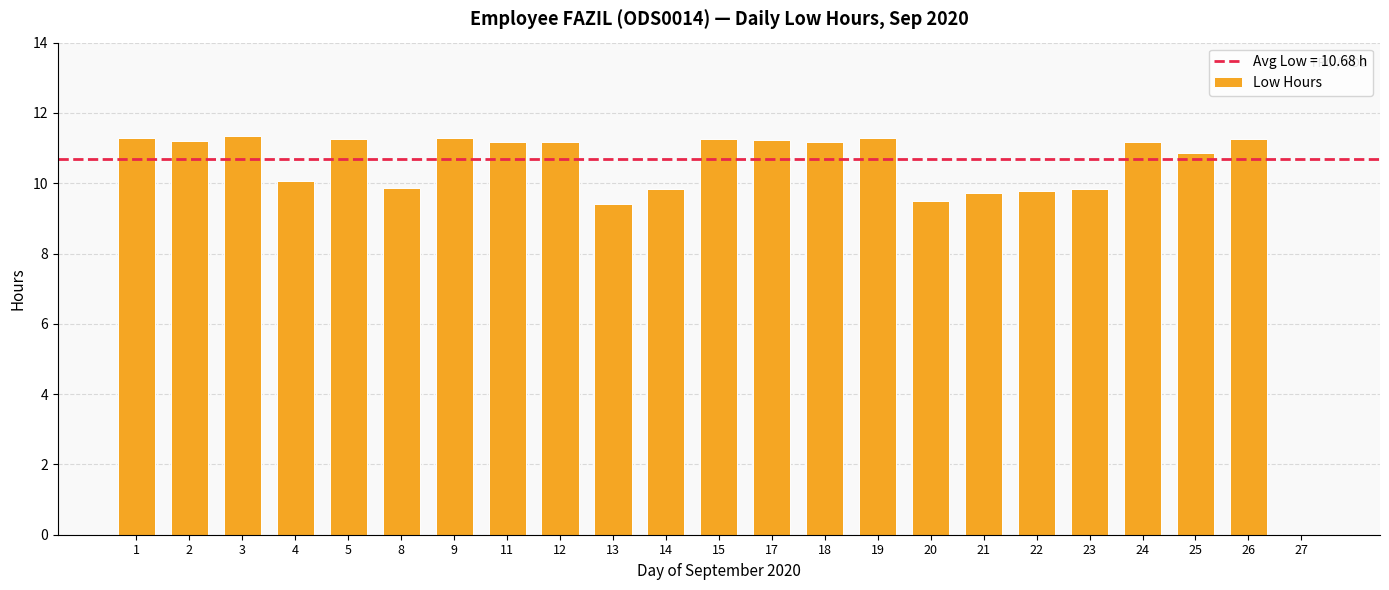

What is the sum of all values?

235.0